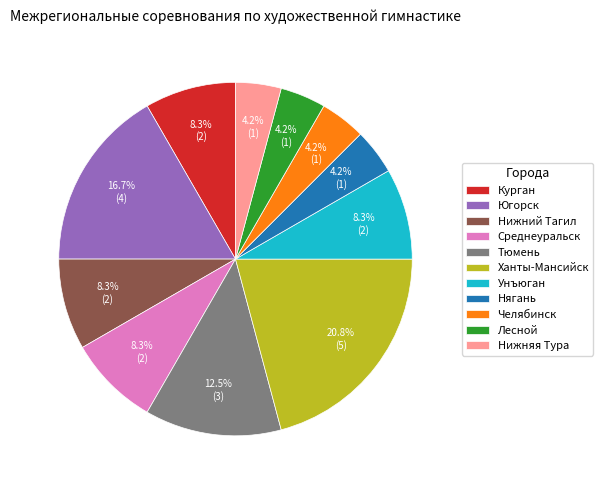

To the nearest percent, what is the average slice percentage?

9%